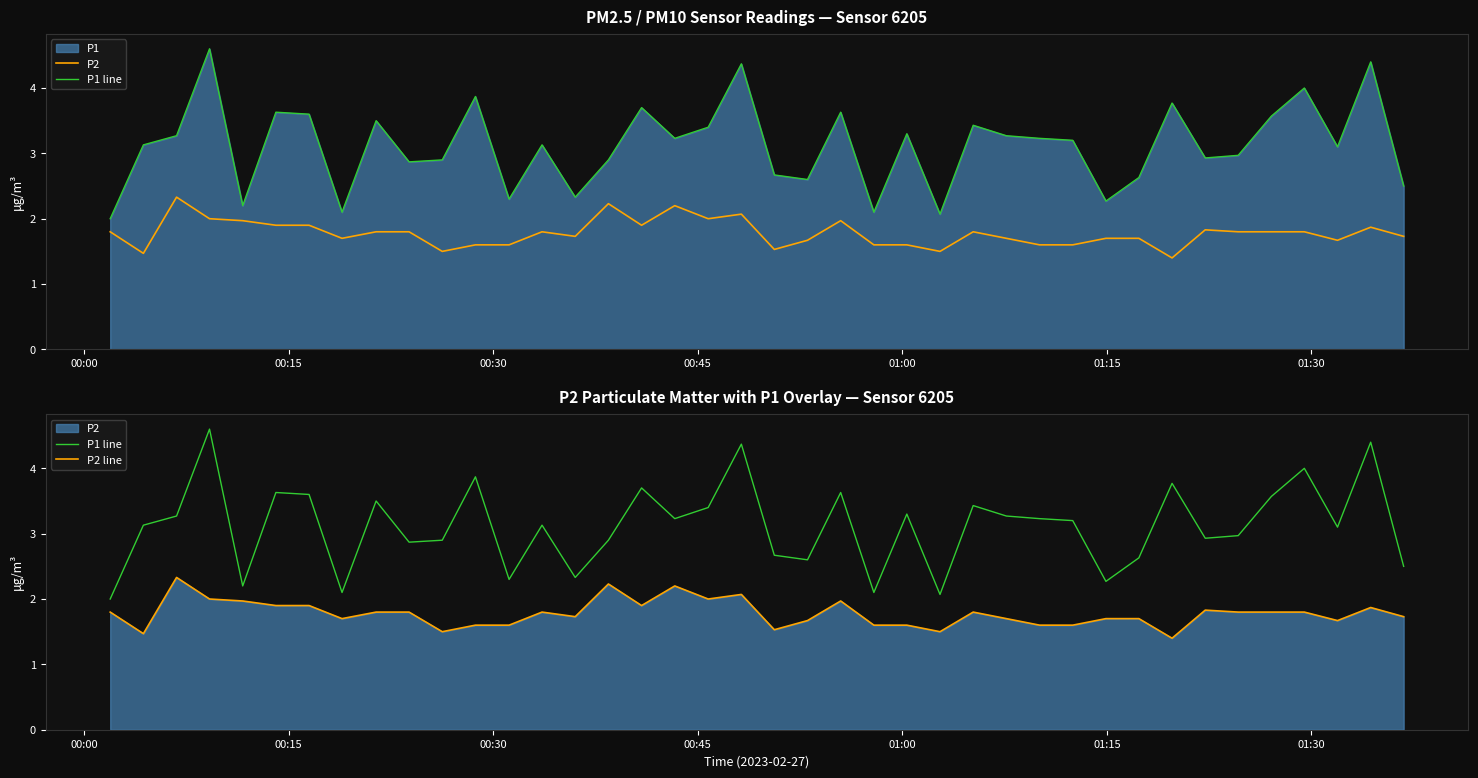

True or false: P2 line has a value of 0.9 at 30.

False